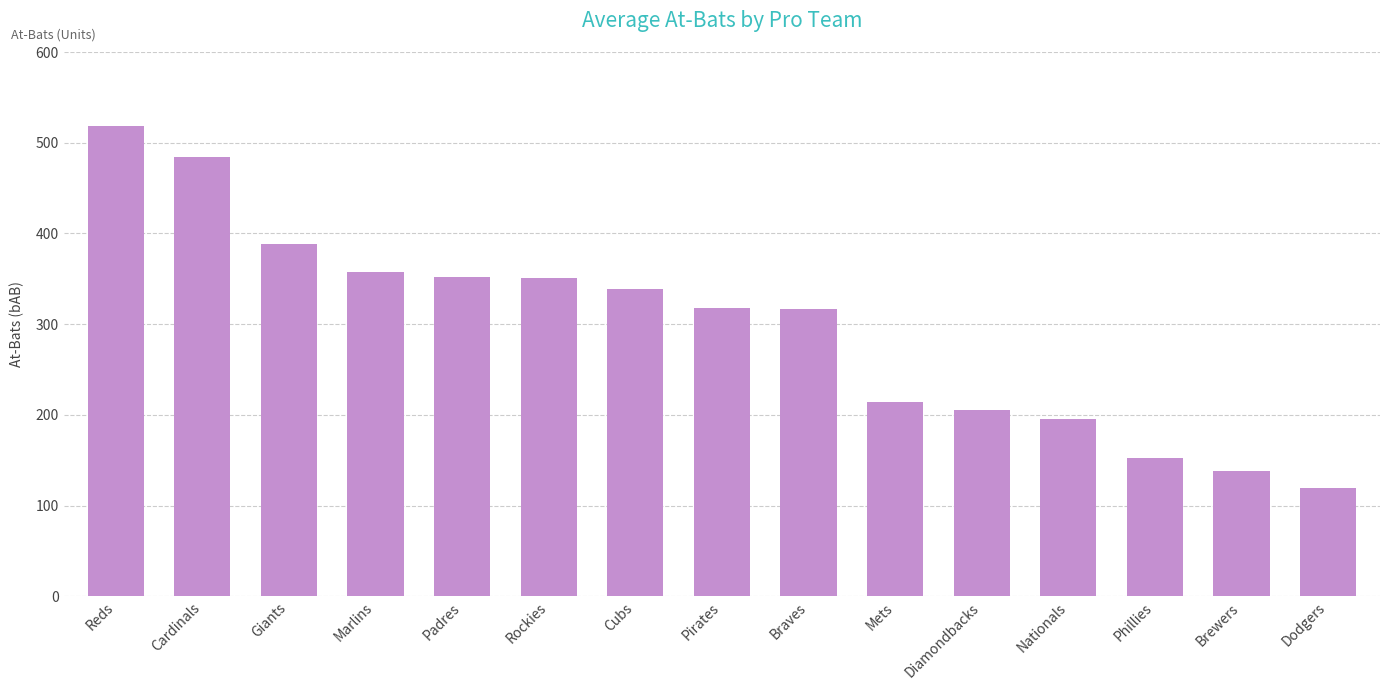

What is the ratio of the value at Nationals to the value at Cardinals?

0.4